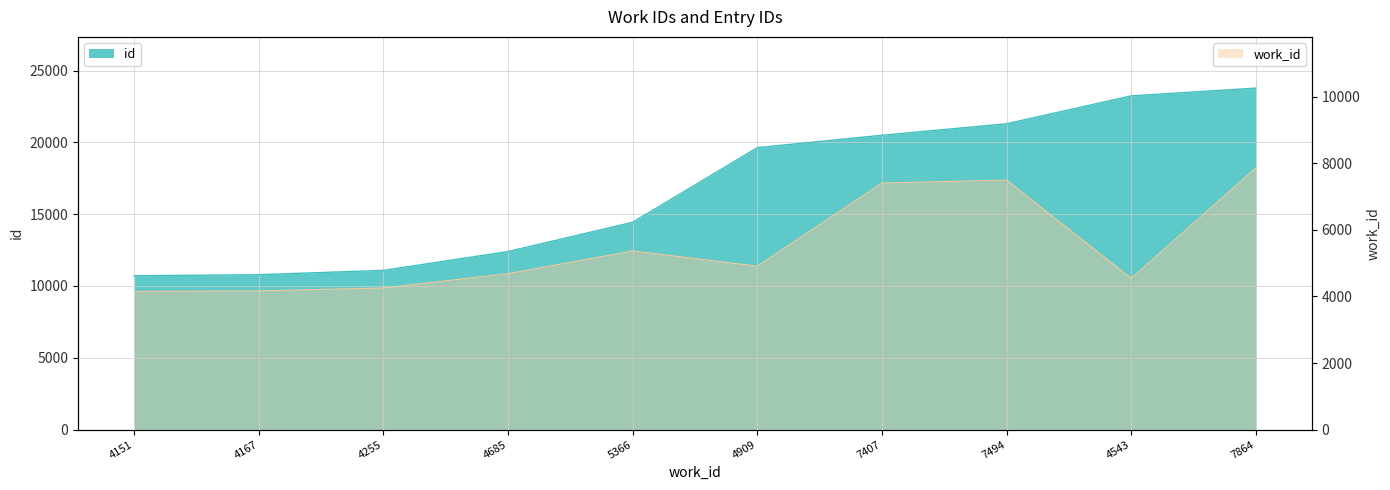

What is the average value of the id series?

16784